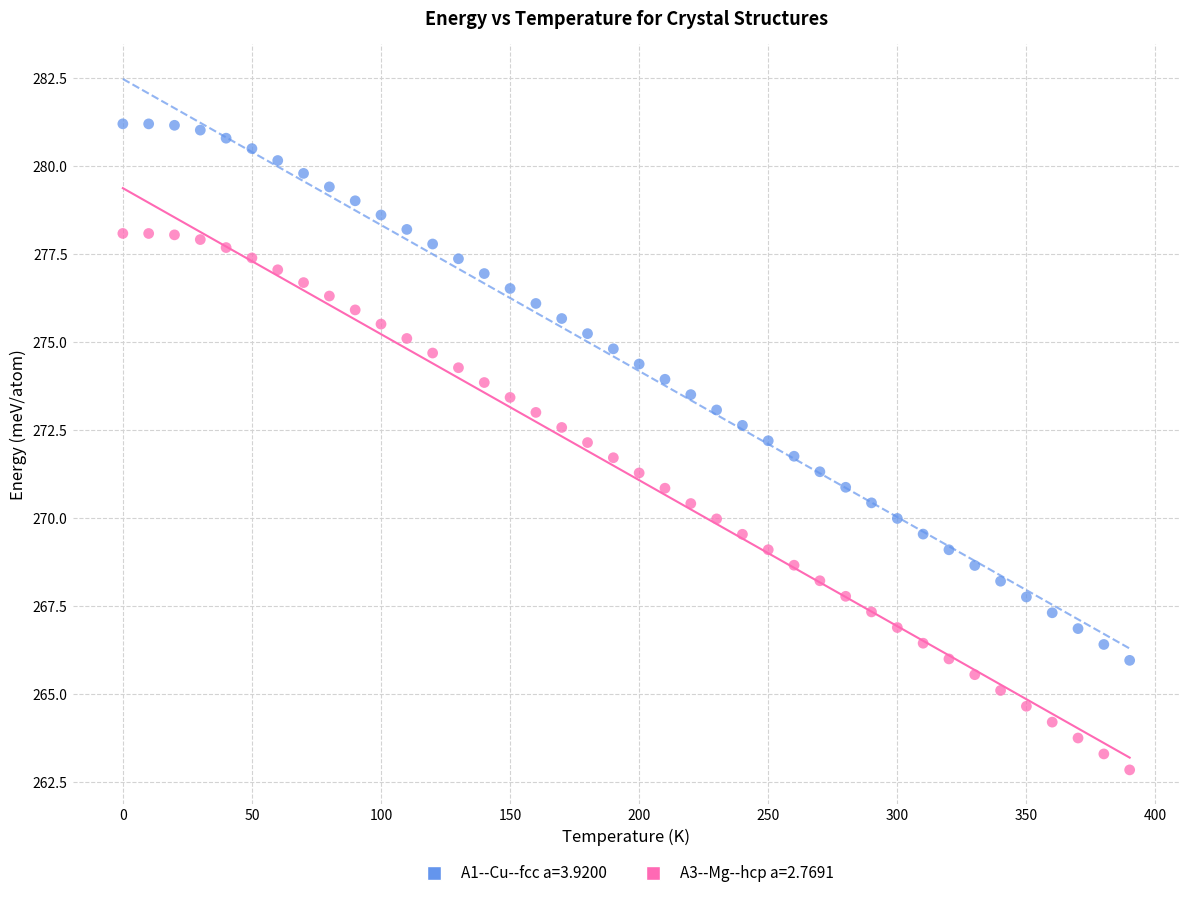

Which series contains the lowest Y value?

A3--Mg--hcp a=2.7691